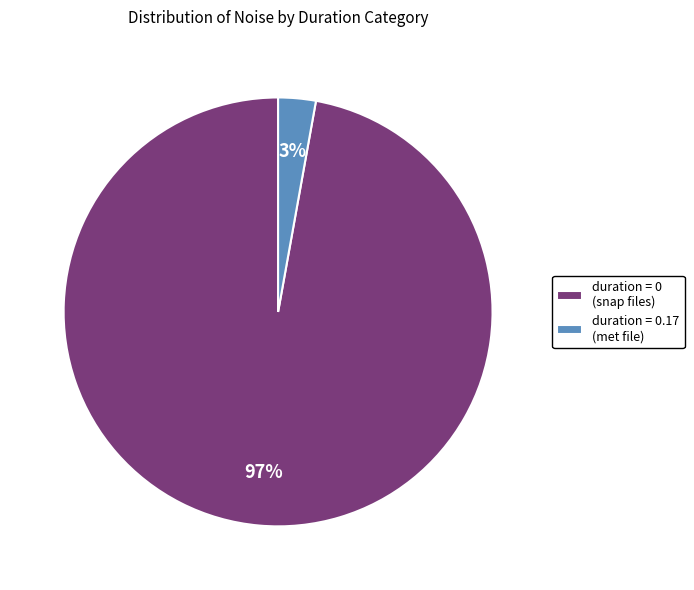

Which has a higher value, duration = 0 (snap files) or duration = 0.17 (met file)?

duration = 0 (snap files)